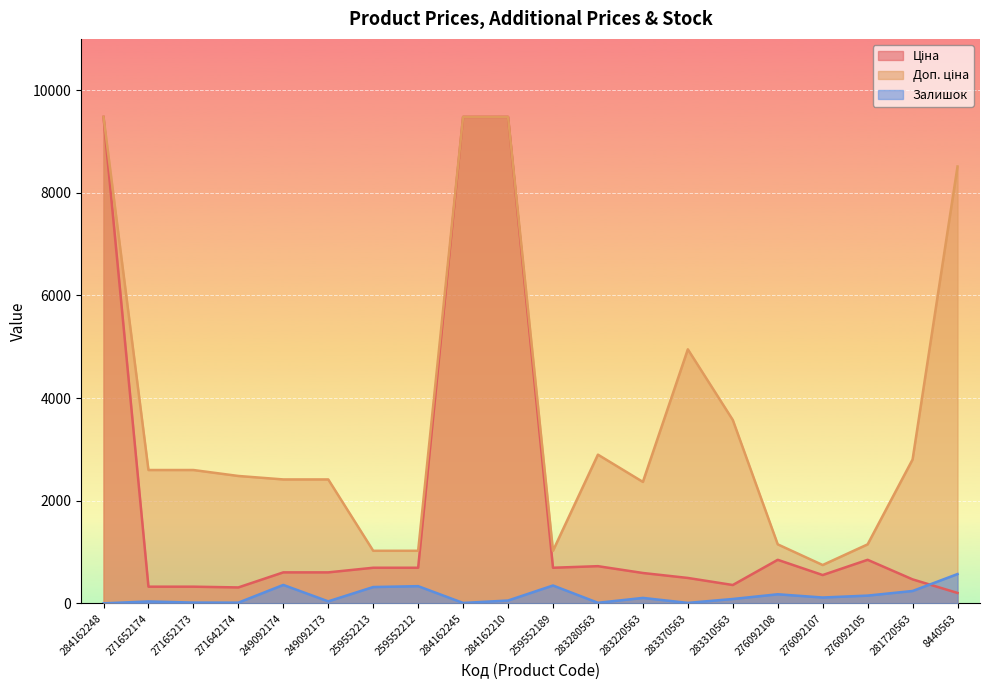

Where is Ціна nearest to the value 4841?

276092108